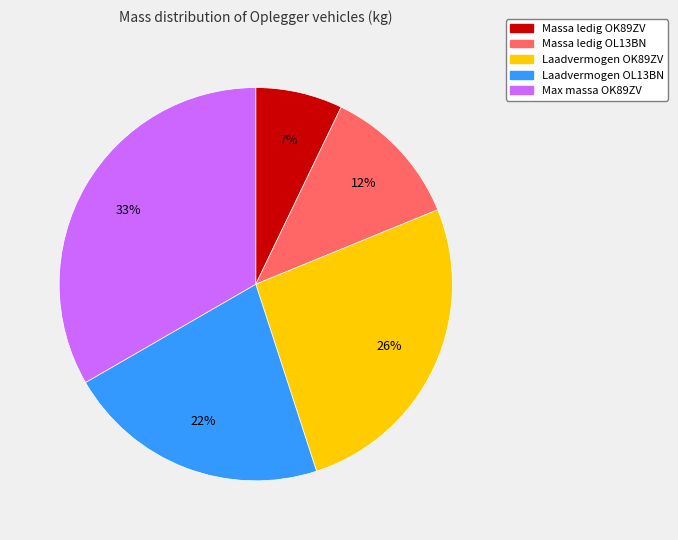

To the nearest percent, what portion does Max massa OK89ZV represent?

33%